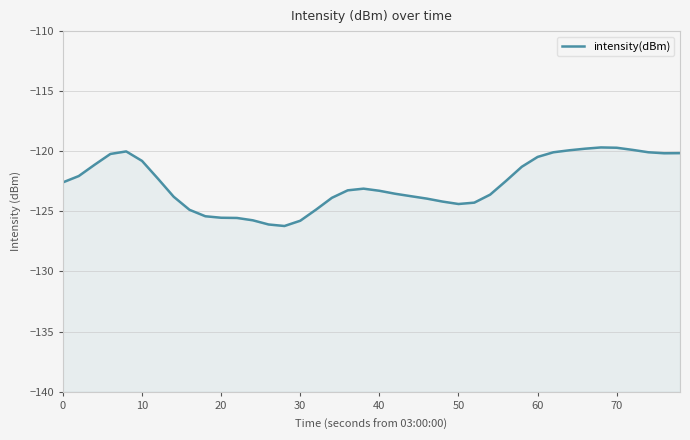

How many interior local valleys (lower than both neighbors) does the data have?

3